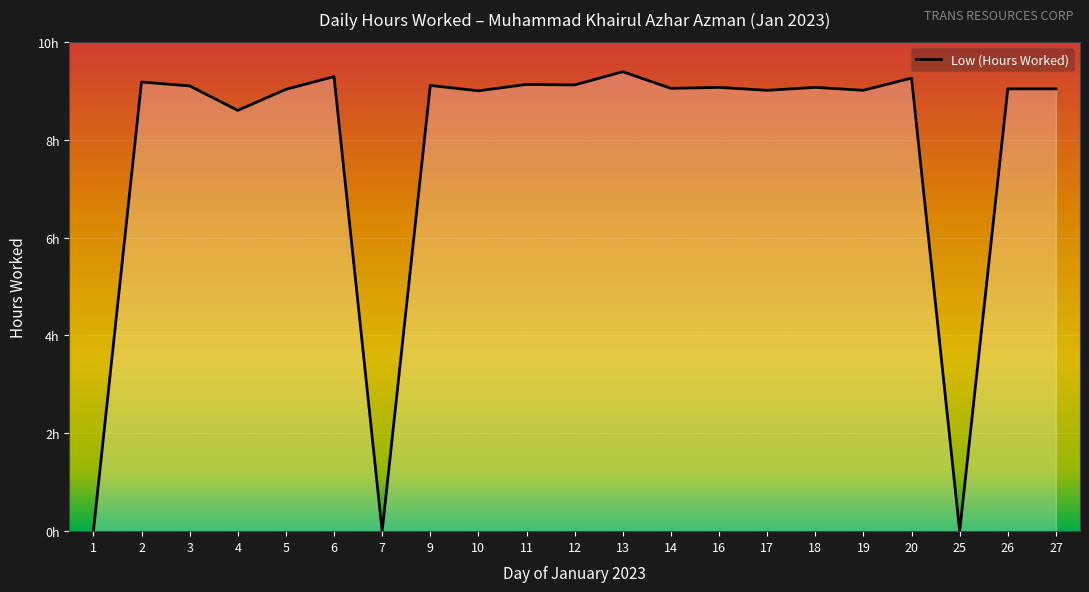

What is the greatest value displayed?

9.4